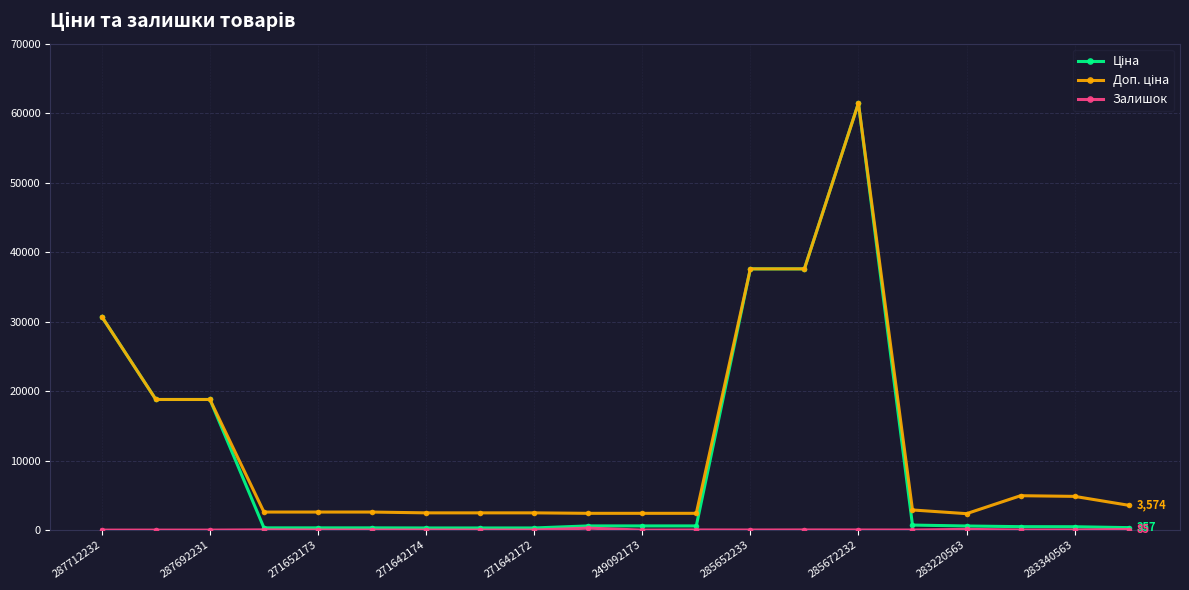

What is the maximum value shown in the chart?

61434.3